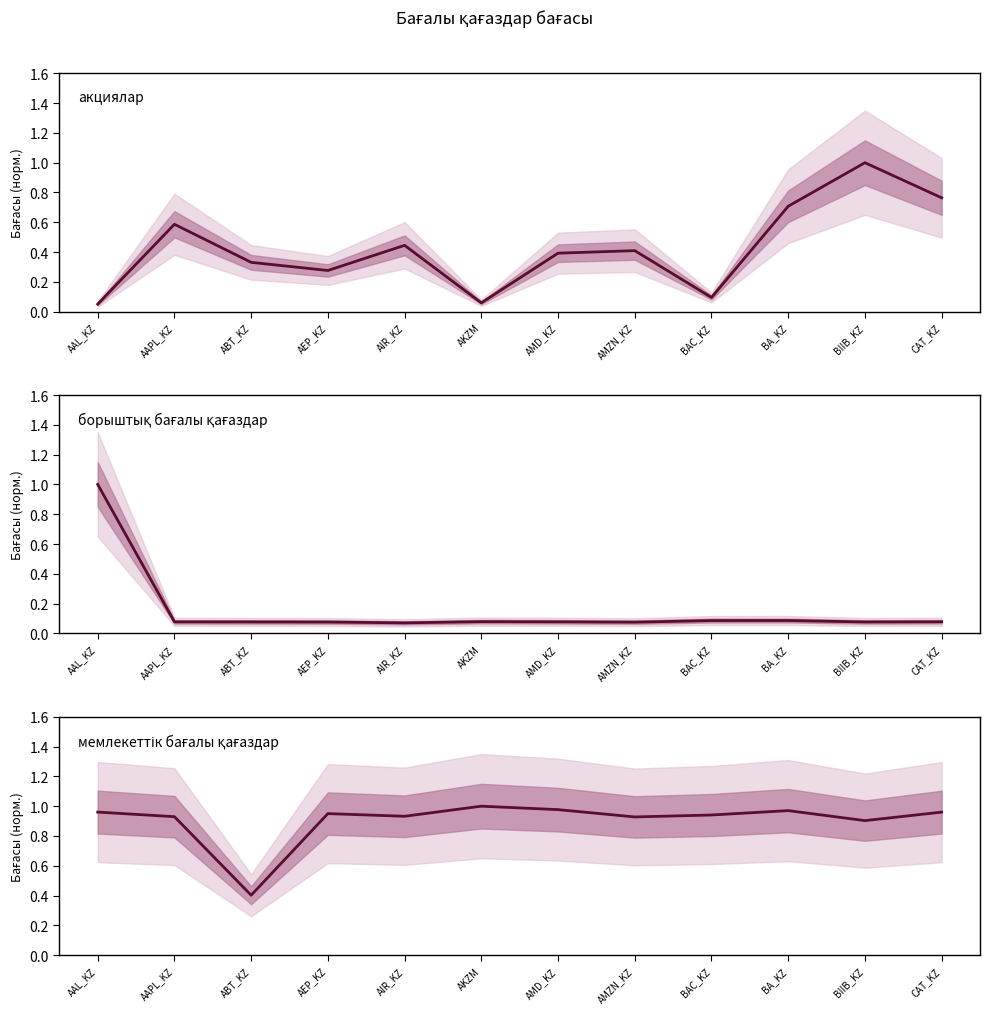

Reading left to right, transcribe all the data shown in this chart.

акциялар: AAL_KZ=0.1	AAPL_KZ=0.6	ABT_KZ=0.3	AEP_KZ=0.3	AIR_KZ=0.4	AKZM=0.1	AMD_KZ=0.4	AMZN_KZ=0.4	BAC_KZ=0.1	BA_KZ=0.7	BIIB_KZ=1.0	CAT_KZ=0.8
борыштық бағалы қағаздар: AAL_KZ=1.0	AAPL_KZ=0.1	ABT_KZ=0.1	AEP_KZ=0.1	AIR_KZ=0.1	AKZM=0.1	AMD_KZ=0.1	AMZN_KZ=0.1	BAC_KZ=0.1	BA_KZ=0.1	BIIB_KZ=0.1	CAT_KZ=0.1
мемлекеттік бағалы қағаздар: AAL_KZ=1.0	AAPL_KZ=0.9	ABT_KZ=0.4	AEP_KZ=1.0	AIR_KZ=0.9	AKZM=1.0	AMD_KZ=1.0	AMZN_KZ=0.9	BAC_KZ=0.9	BA_KZ=1.0	BIIB_KZ=0.9	CAT_KZ=1.0